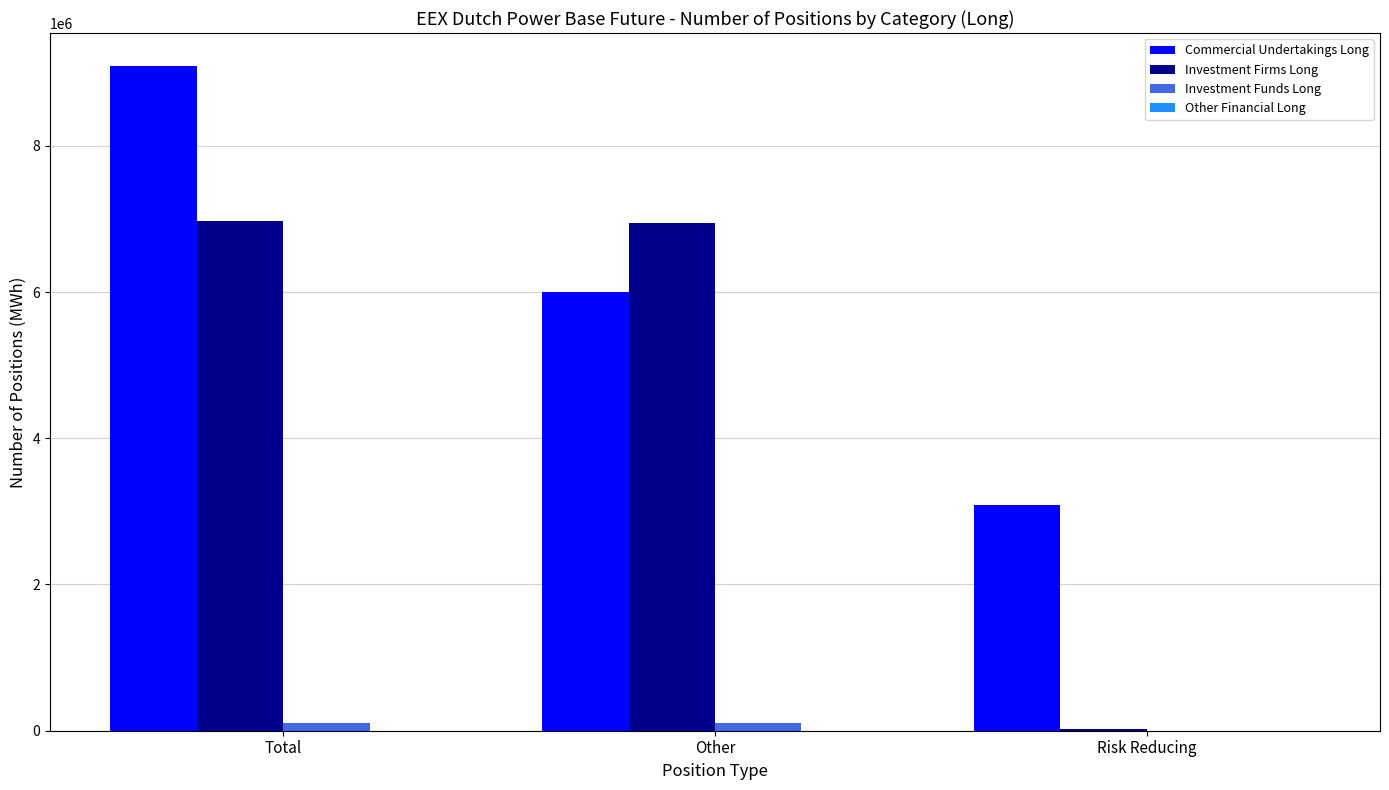

Which series changed the most between Total and Risk Reducing?

Investment Firms Long